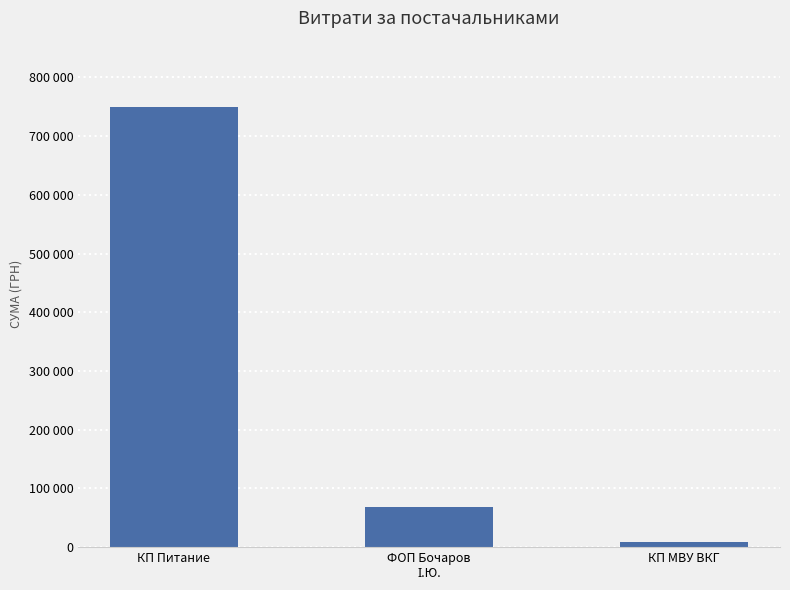

Reading right to left, what are all the values shown in this chart?

КП МВУ ВКГ=9569.8	ФОП Бочаров
І.Ю.=68900.0	КП Питание=750109.4